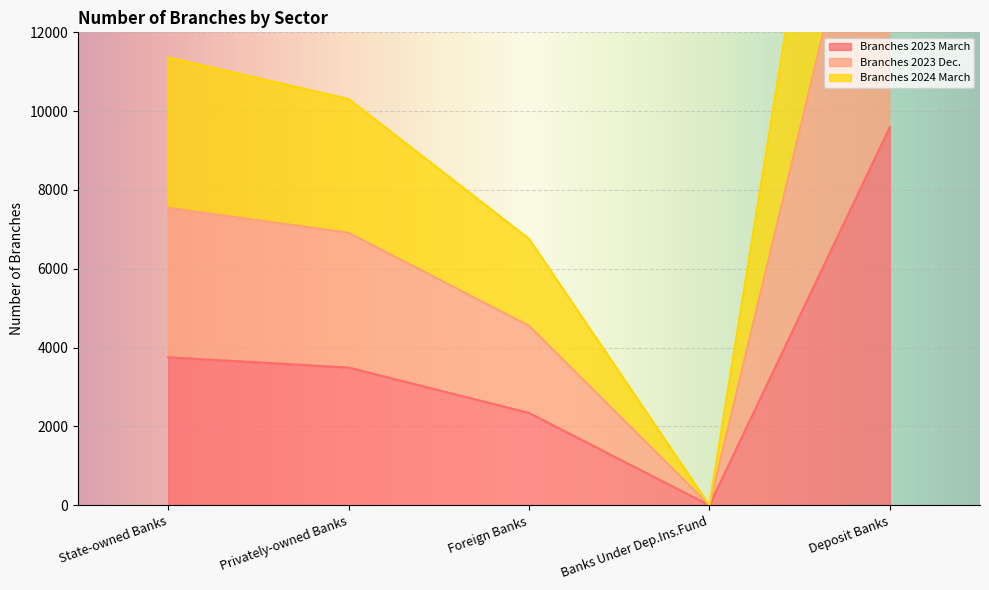

What are all the series names shown in the legend?

Branches 2023 March, Branches 2023 Dec., Branches 2024 March